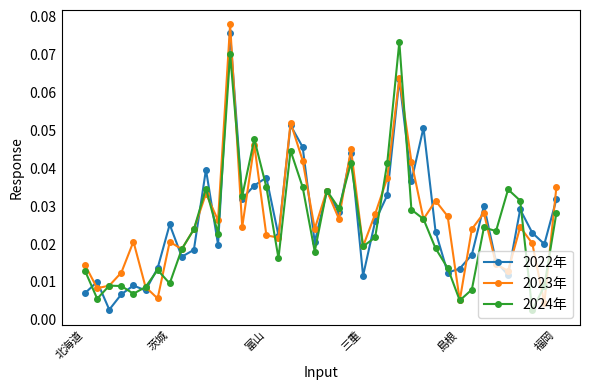

How many lines are shown in the chart?

3